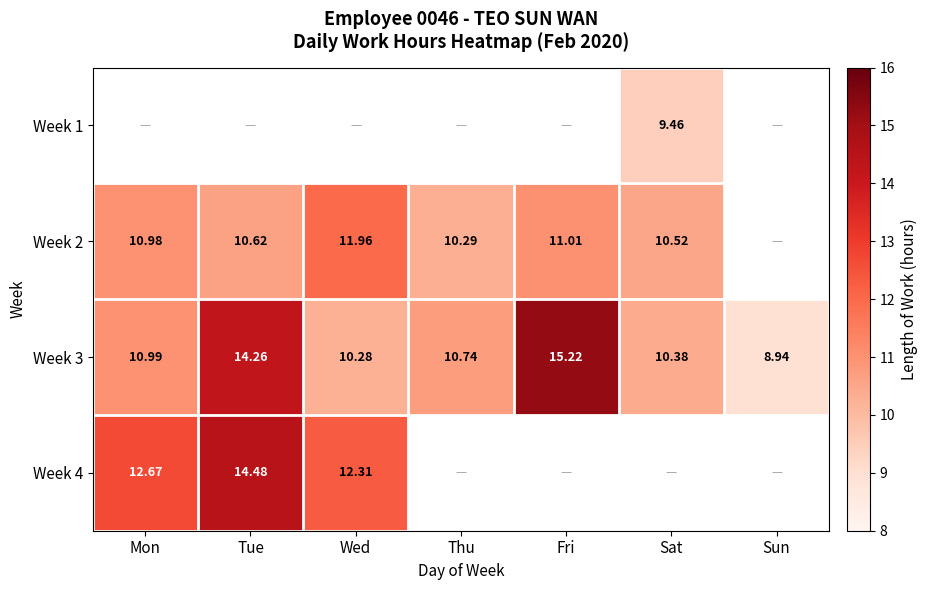

How many data points does each series have?

7